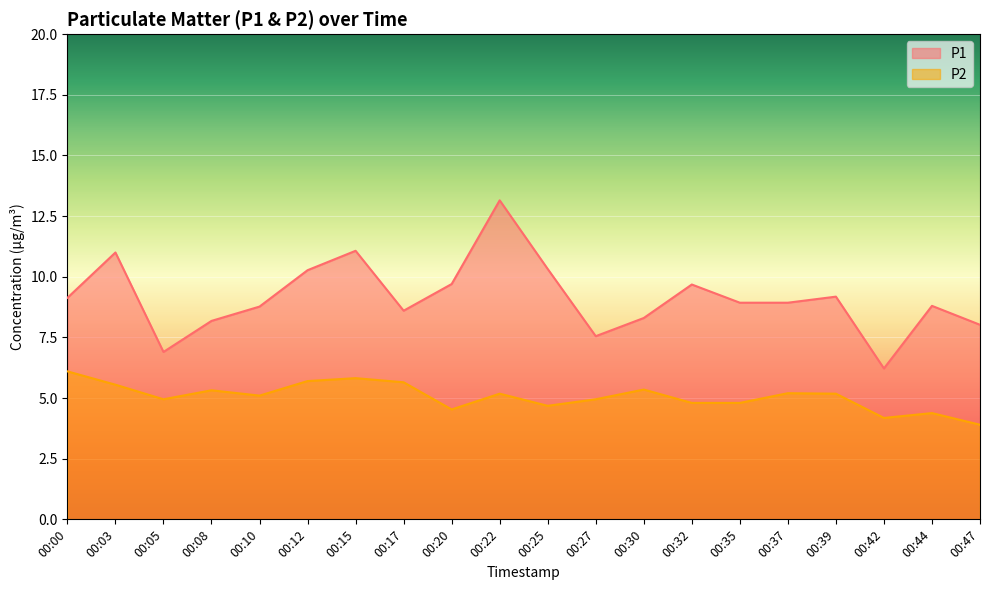

True or false: P2 and P1 cross at least once.

False